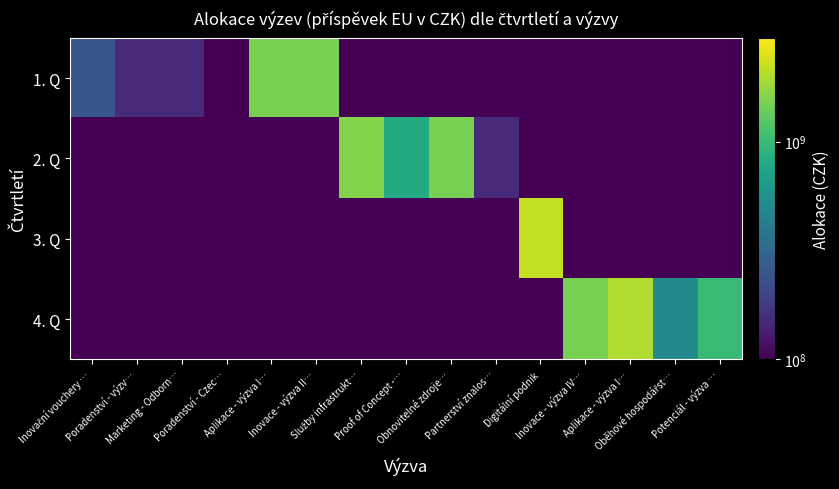

At Aplikace - výzva I…, list the series in order from smallest to largest.

2. Q, 3. Q, 4. Q, 1. Q